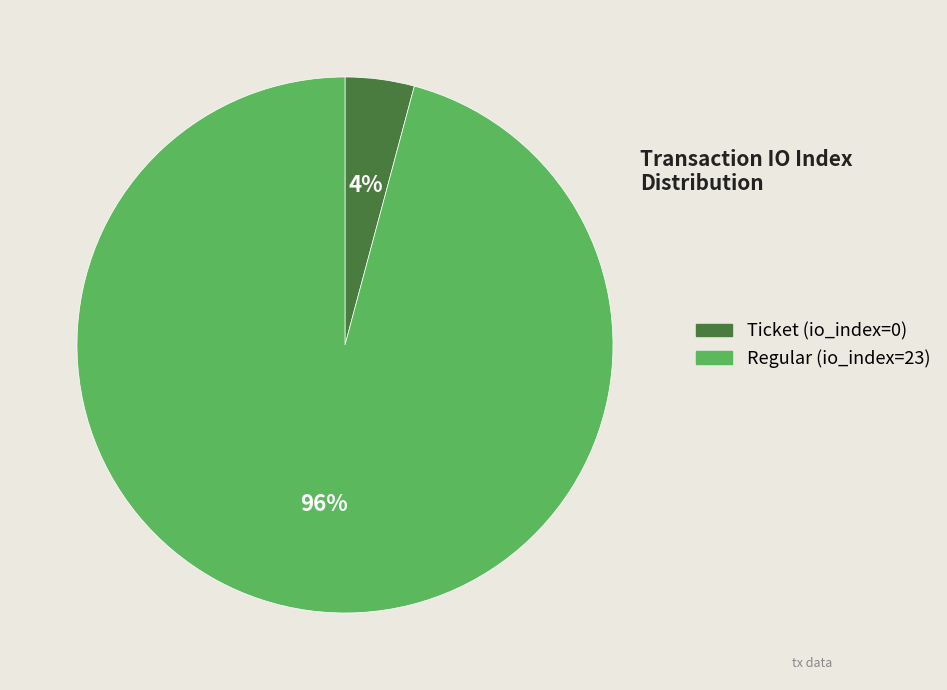

How many slices are in this pie chart?

2